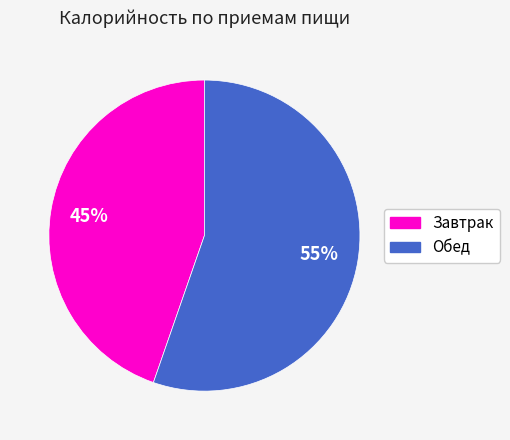

Which has a higher value, Завтрак or Обед?

Обед